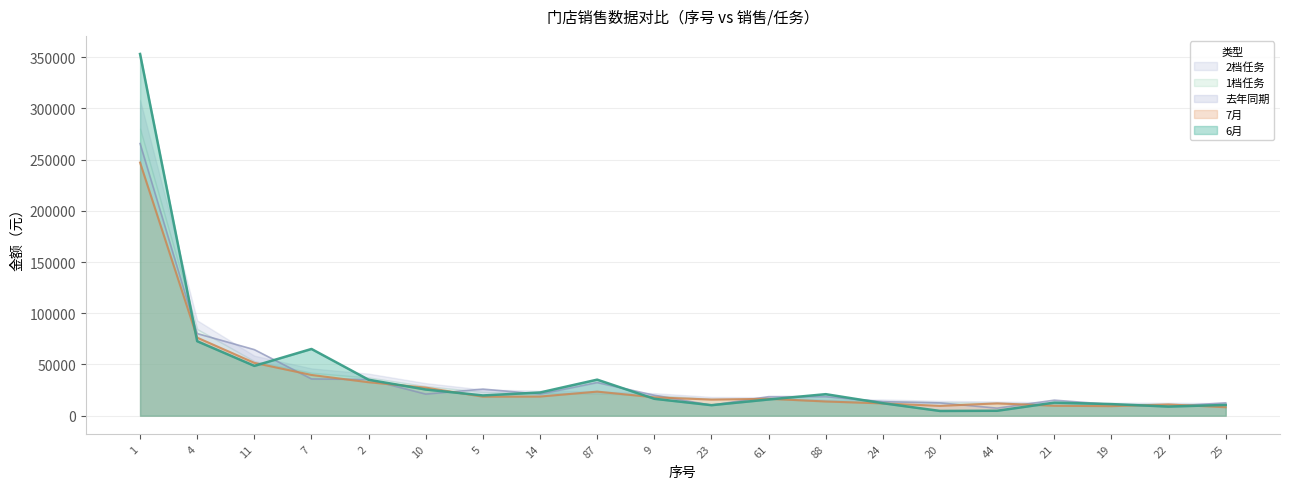

What is the label of the 5th point from the right?

44